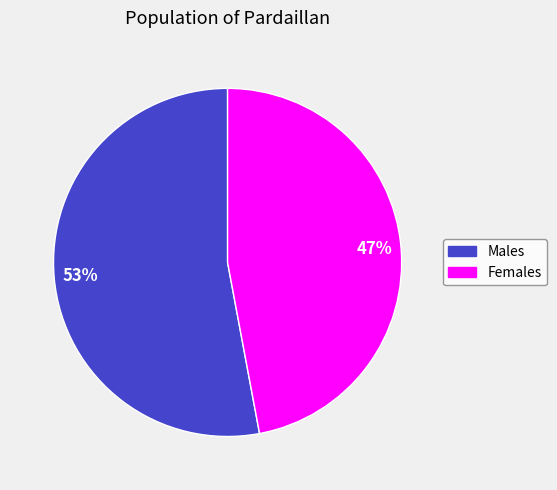

To the nearest percent, what is the average slice percentage?

50%